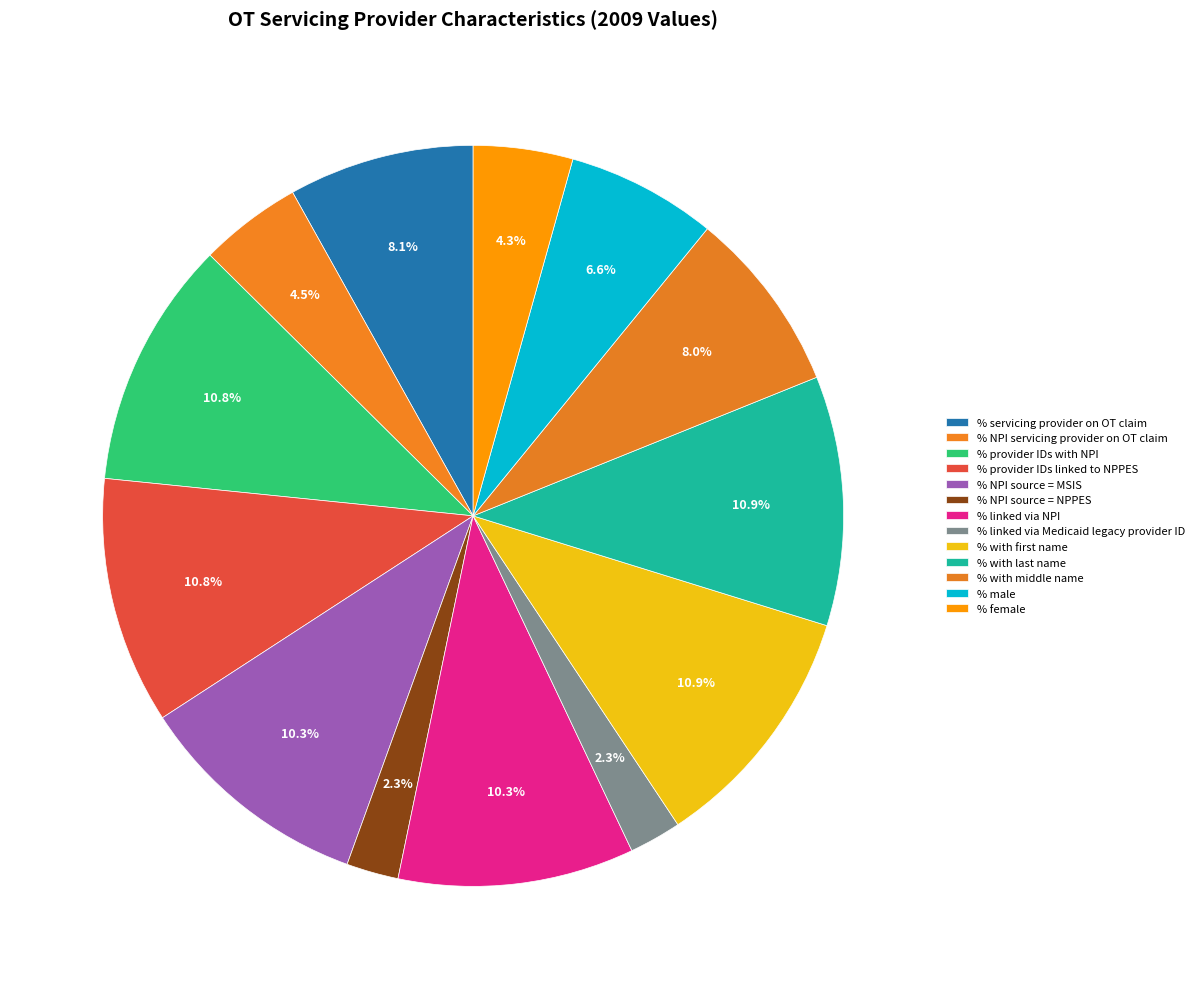

Which category has the smallest portion of the pie?

% NPI source = NPPES